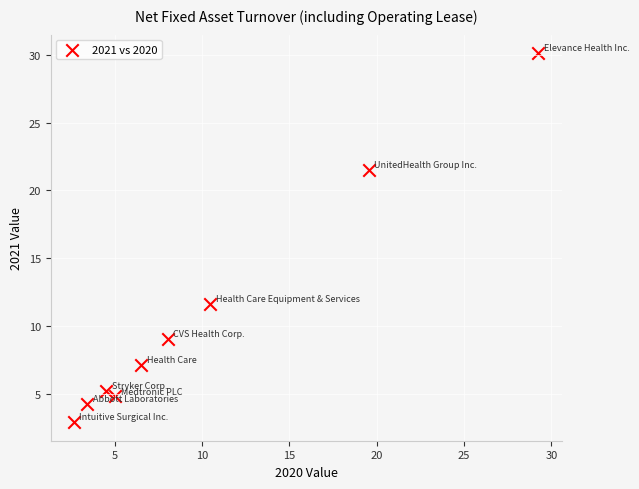

What Y value in the scatter plot is closest to 16?

11.6